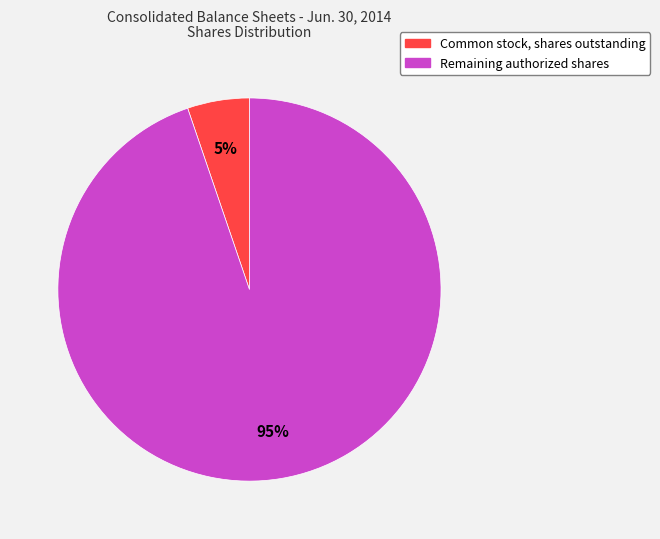

To the nearest percent, what is the difference between the largest and smallest slice percentages?

90%